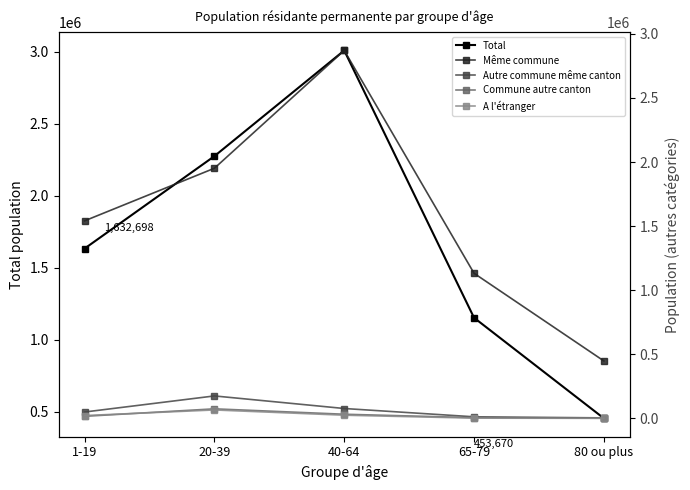

Which has a higher value, 1-19 or 40-64?

40-64